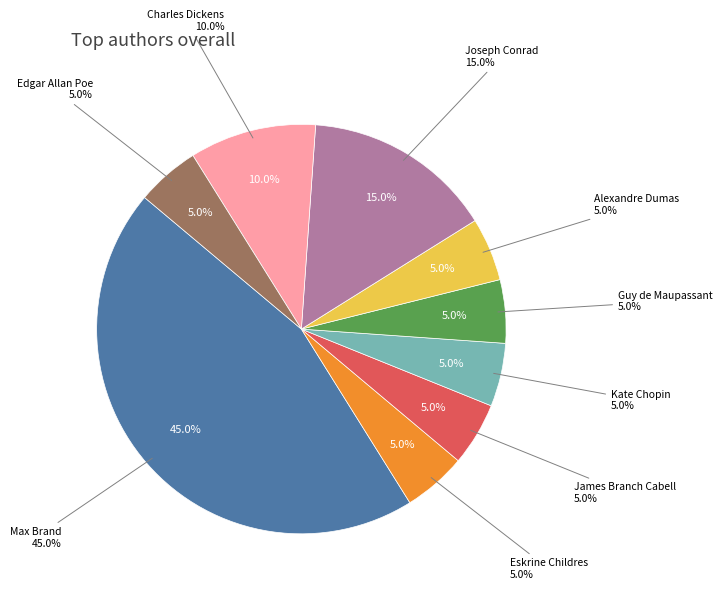

To the nearest percent, what portion does Guy de Maupassant represent?

5%